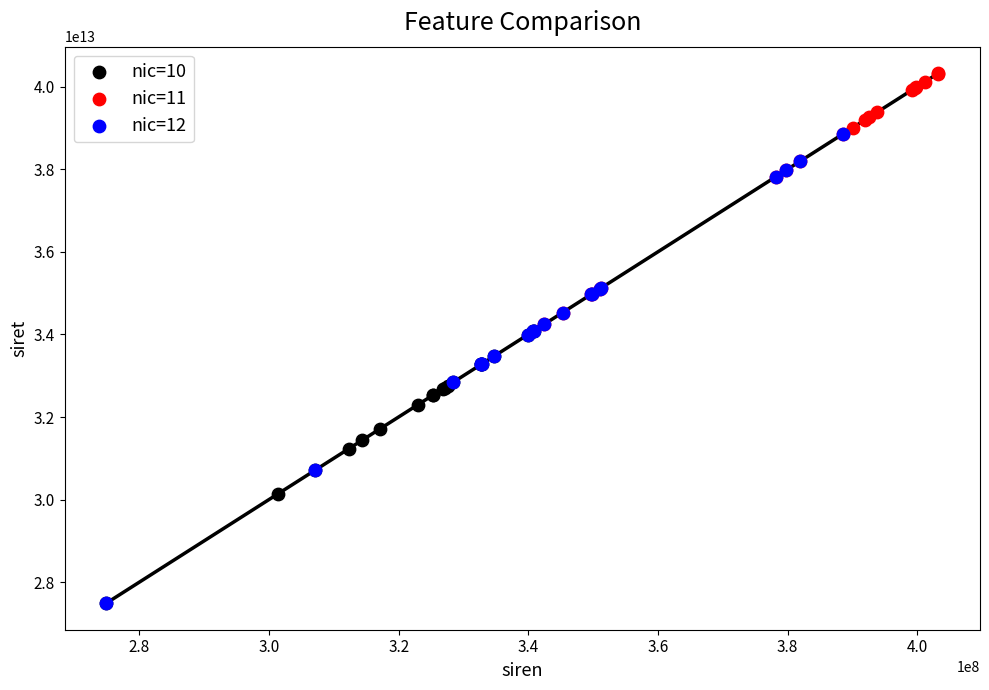

Which series reaches the maximum Y coordinate?

nic=11